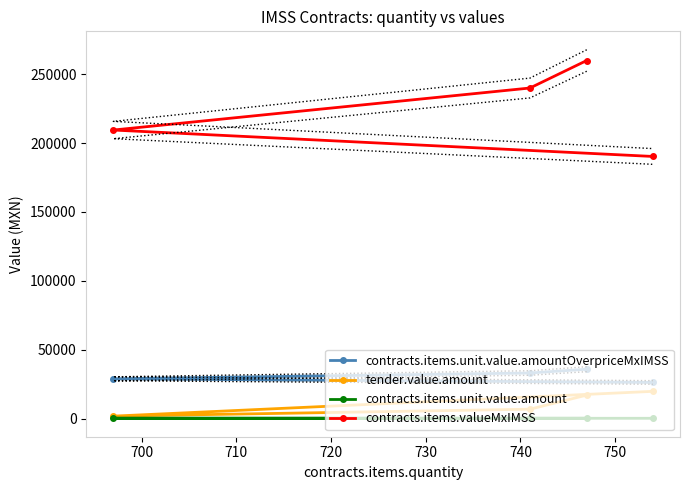

True or false: contracts.items.valueMxIMSS has more than 1 interior local peaks.

False